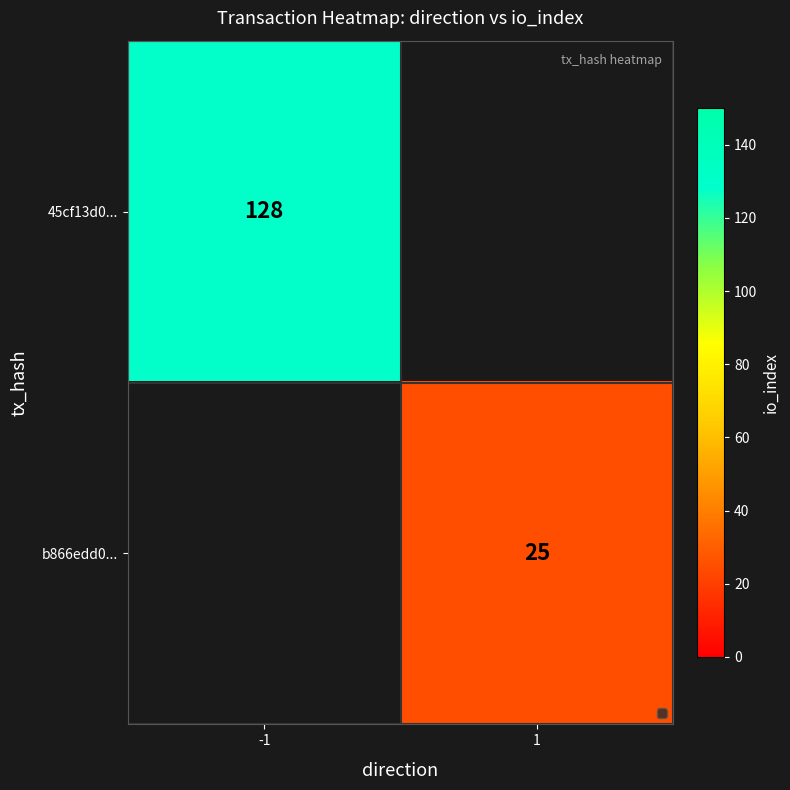

Which category has the highest value across all series?

-1